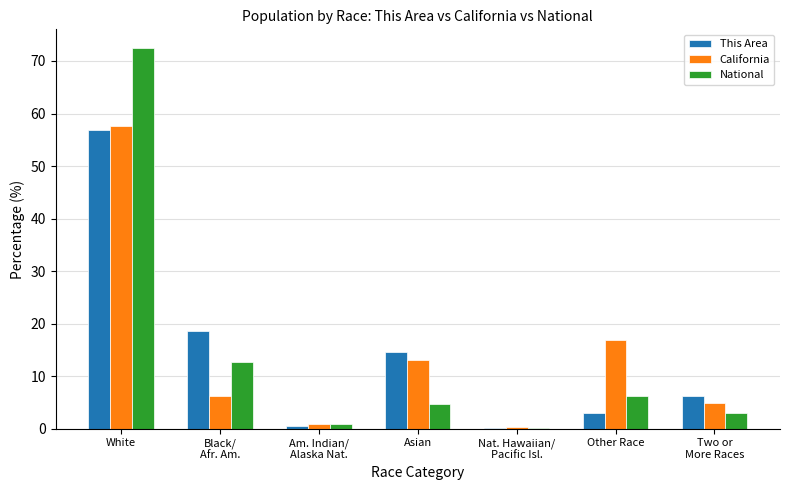

What is the sum of the National values at Black/
Afr. Am. and Other Race?

18.8